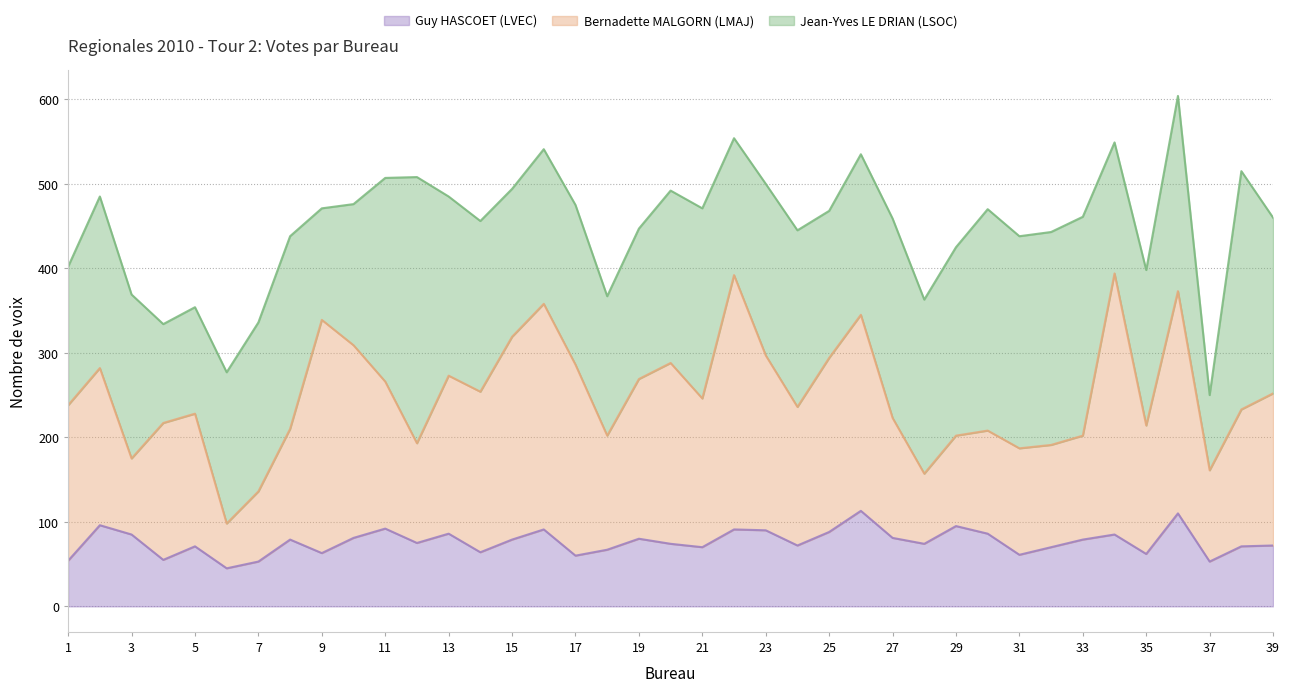

True or false: Bernadette MALGORN (LMAJ) has a value of 202 at 18.

True